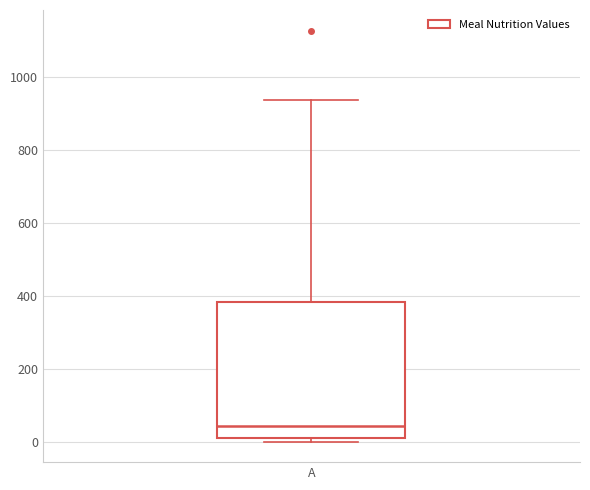

Transcribe this box plot: give where the median line is, the range the box spans, and where the two whiskers end, as read against the y-axis. The values are not printed on the chart, so give them approximately, as read against the axis.

median 40, box 20 to 380, whiskers 0 to 940